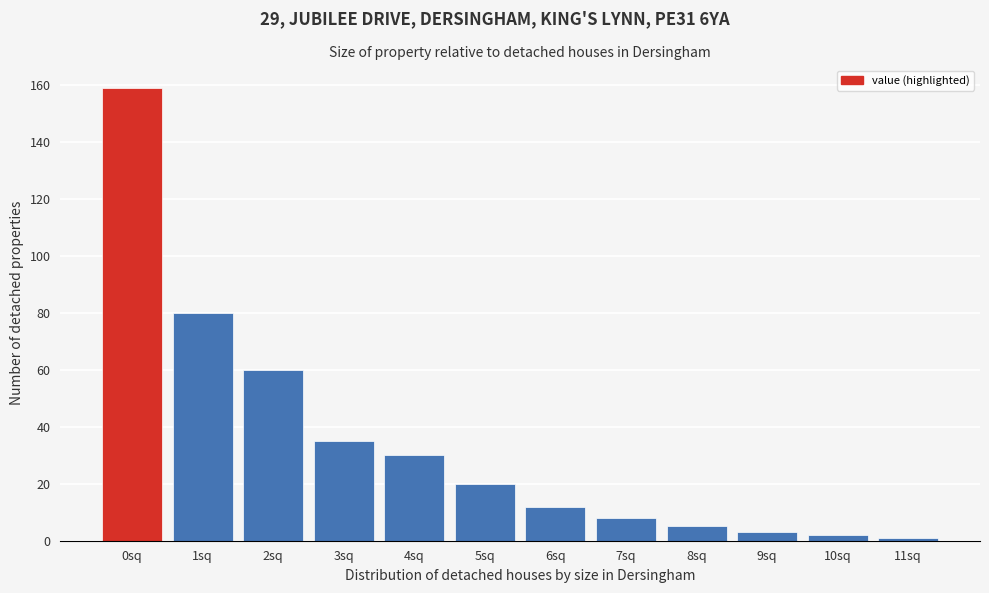

Reading right to left, what are all the values shown in this chart?

1	2	3	5	8	12	20	30	35	60	80	159